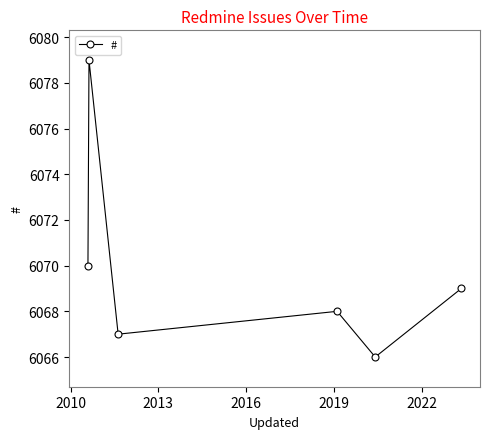

True or false: the data has more than 1 interior local peaks.

True